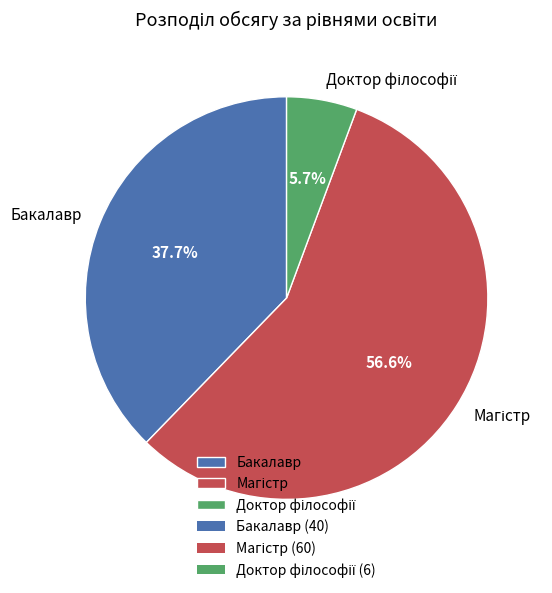

To the nearest percent, what percentage of the pie is Бакалавр?

38%